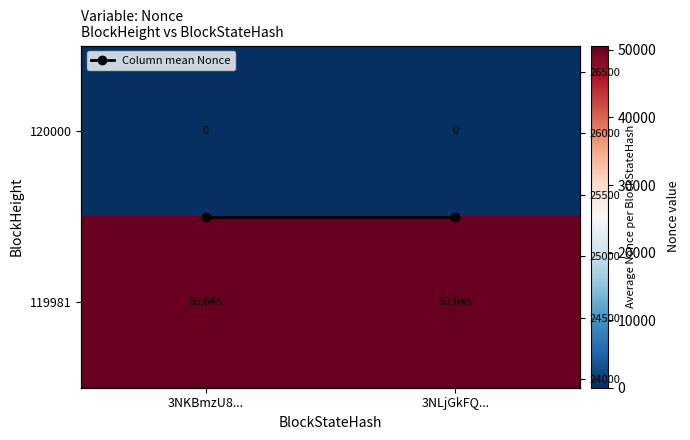

What is the maximum value for 119981?

50645.0